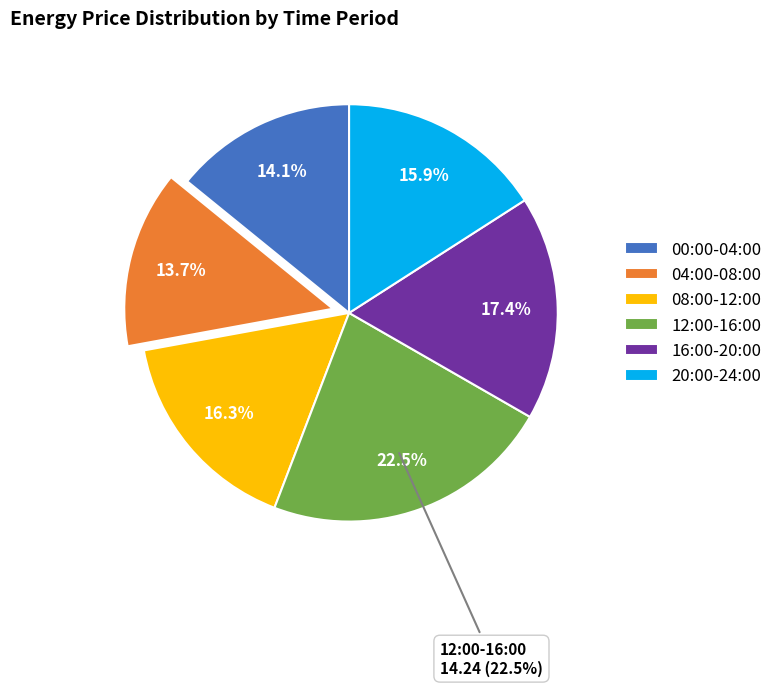

Rank the categories by value from lowest to highest.

04:00-08:00, 00:00-04:00, 20:00-24:00, 08:00-12:00, 16:00-20:00, 12:00-16:00